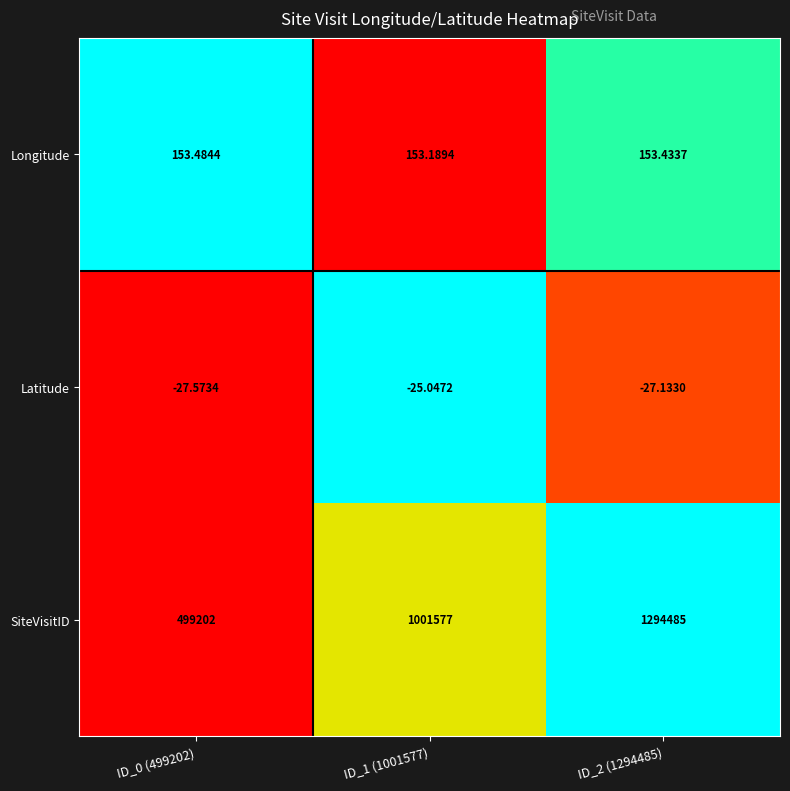

At ID_1 (1001577), list the series in order from smallest to largest.

Latitude, Longitude, SiteVisitID